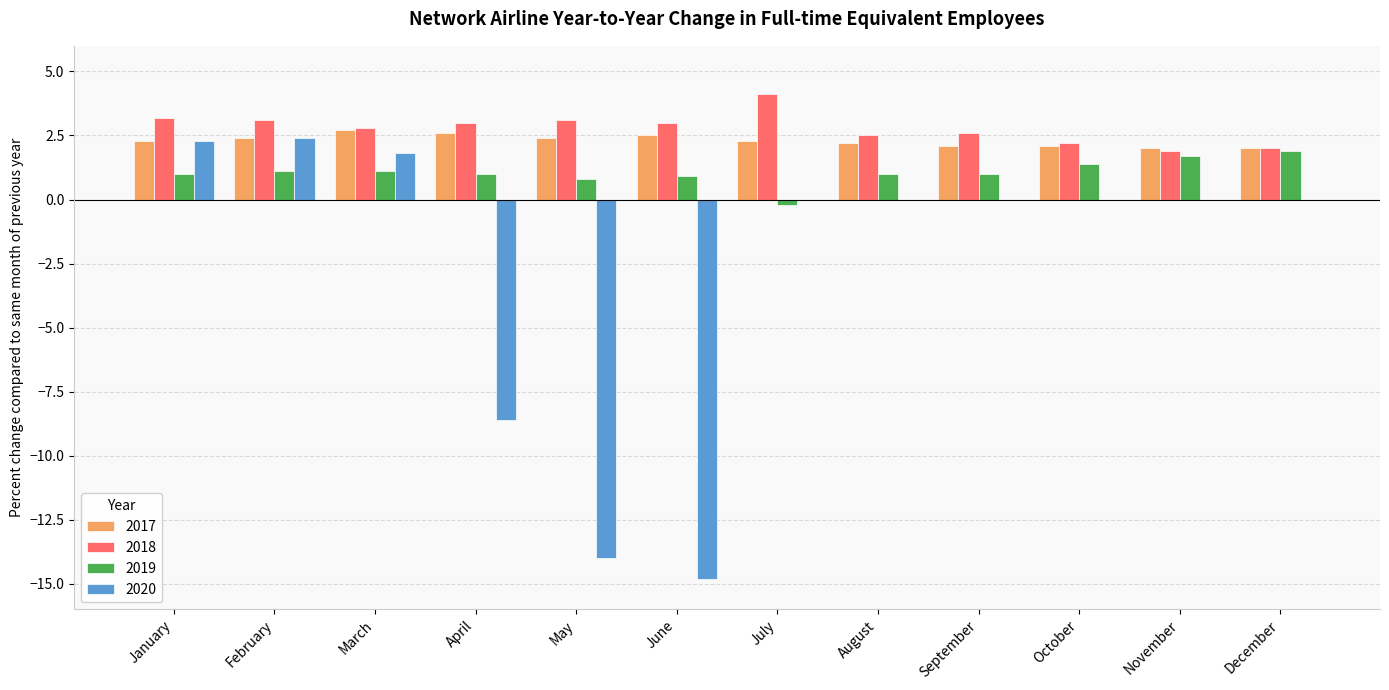

Read the 2020 value at April.

-8.6